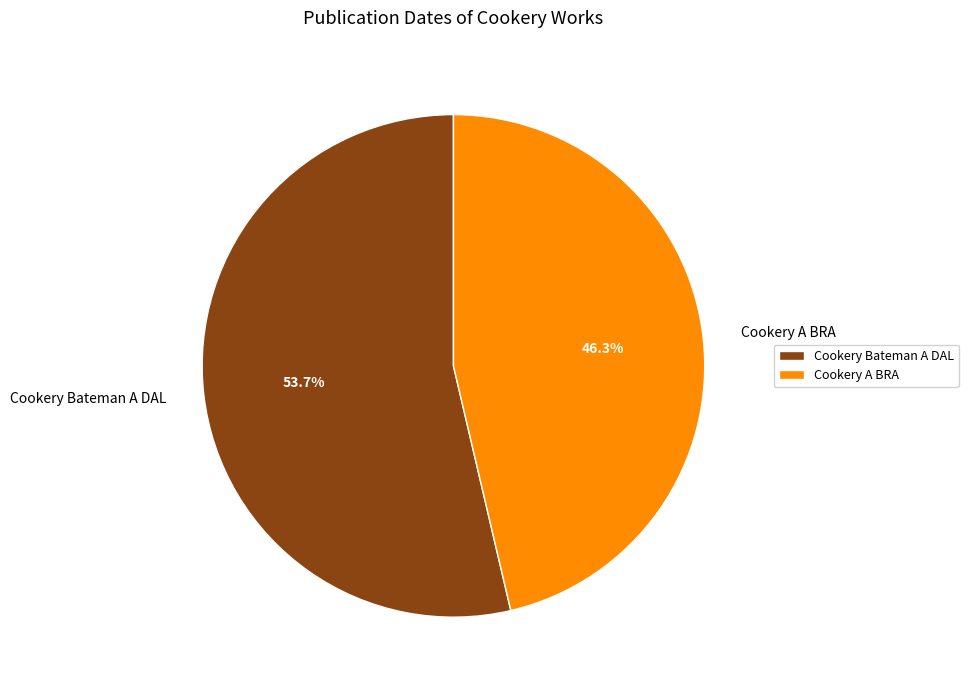

How many slices are in this pie chart?

2